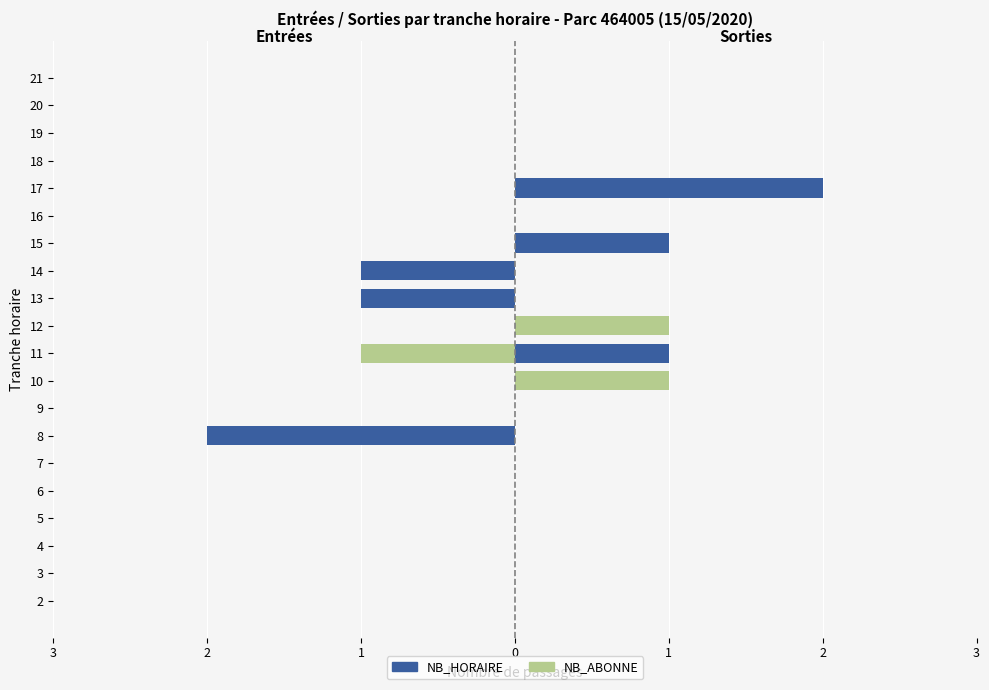

True or false: NB_HORAIRE (Sorties) has a value of 1 at 17.

False